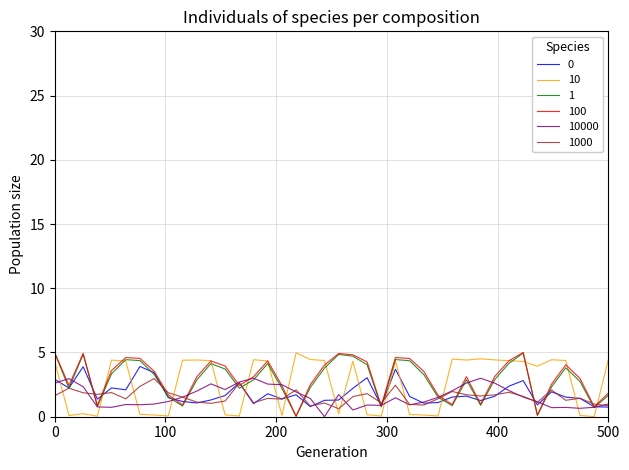

What is the maximum value for 1000?

3.0